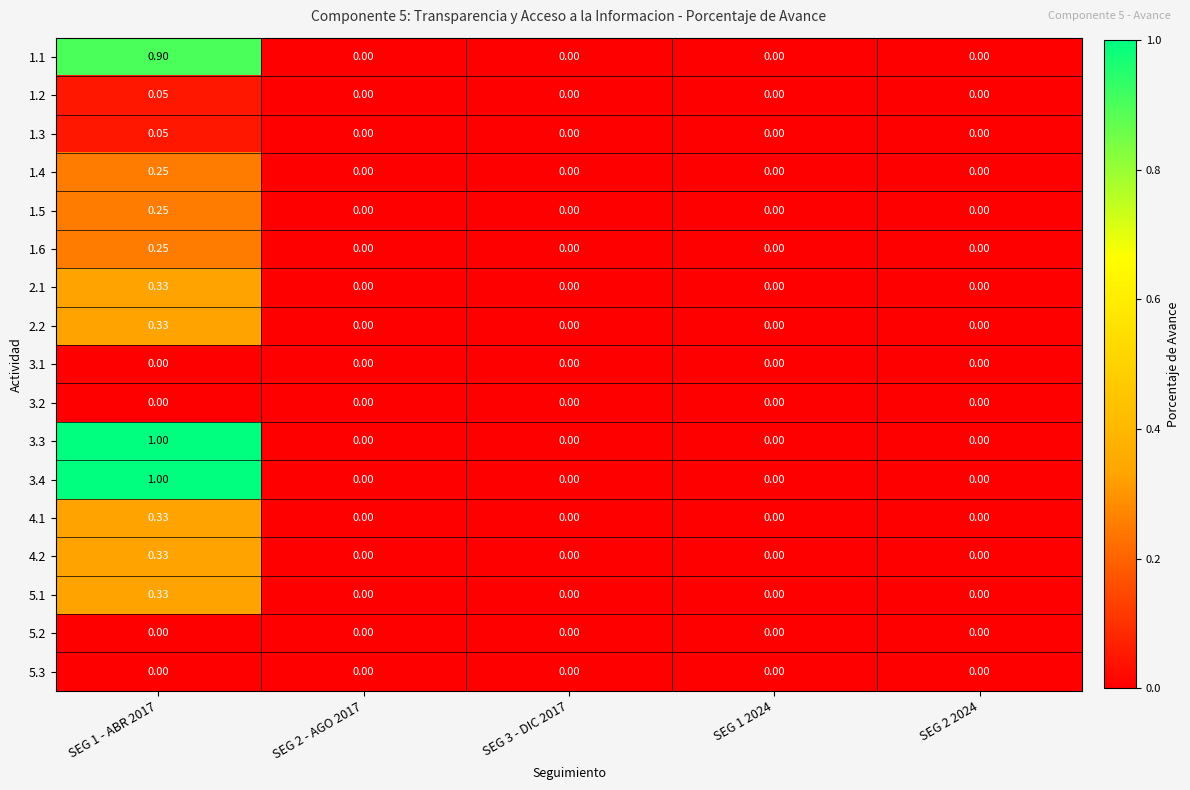

Is the value of 3.3 at SEG 1 - ABR 2017 greater than the value of 3.1 at SEG 1 - ABR 2017?

Yes